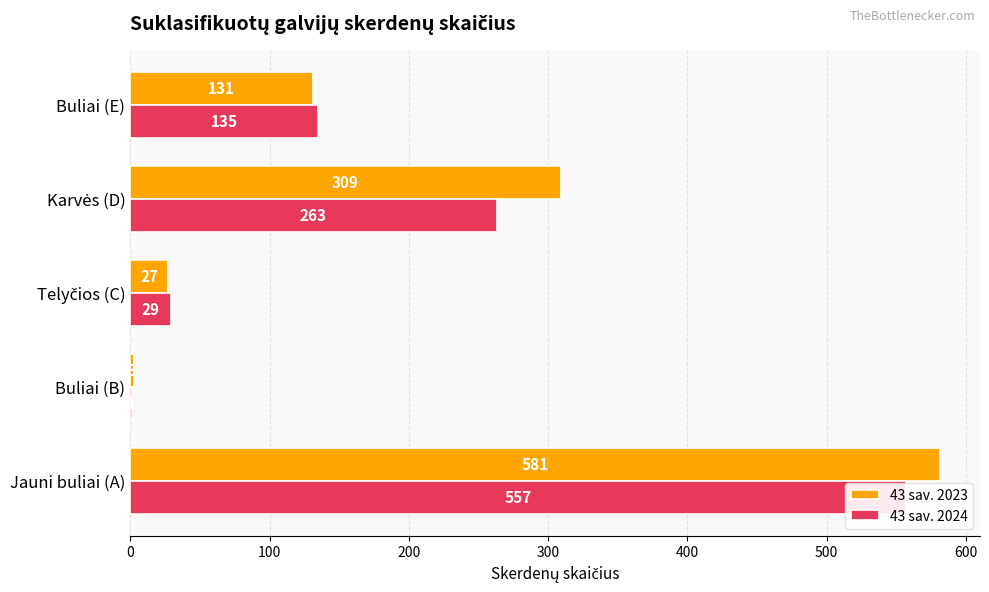

How many values in the 43 sav. 2023 series exceed 131?

2